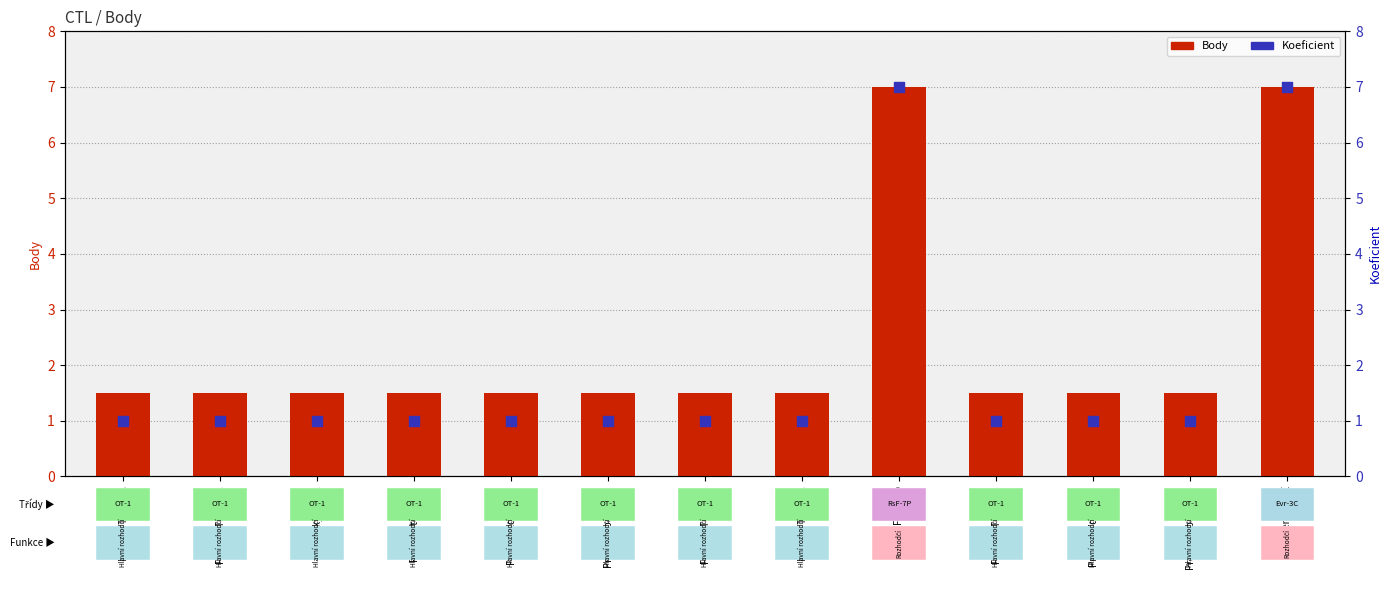

Is the value of Body at Pražský točák VIII. greater than the value of Koeficient at Pražský Točák XI.?

Yes